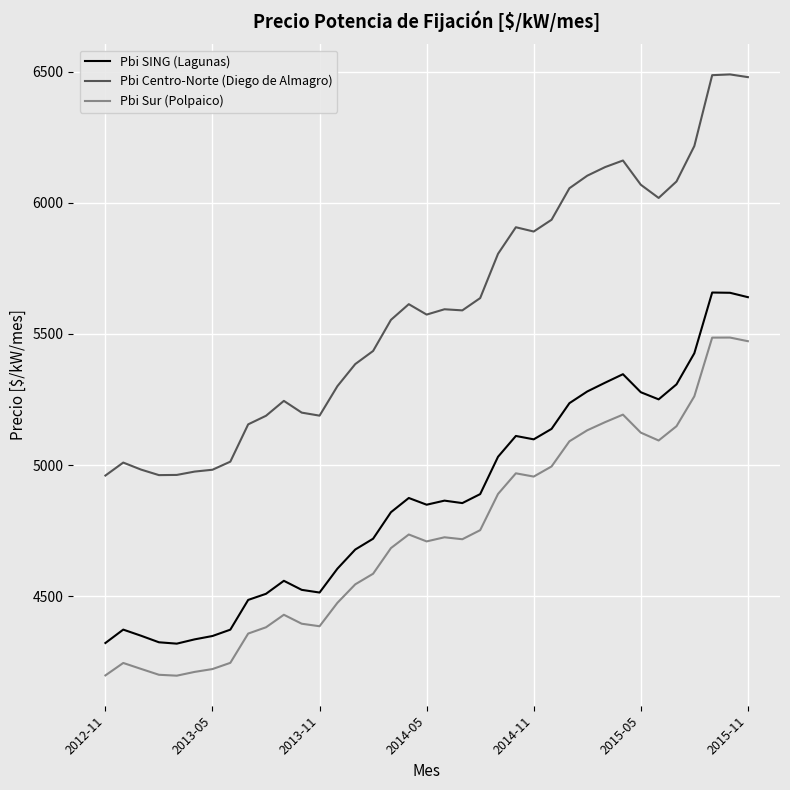

Which series has the largest total across all categories?

Pbi Centro-Norte (Diego de Almagro)